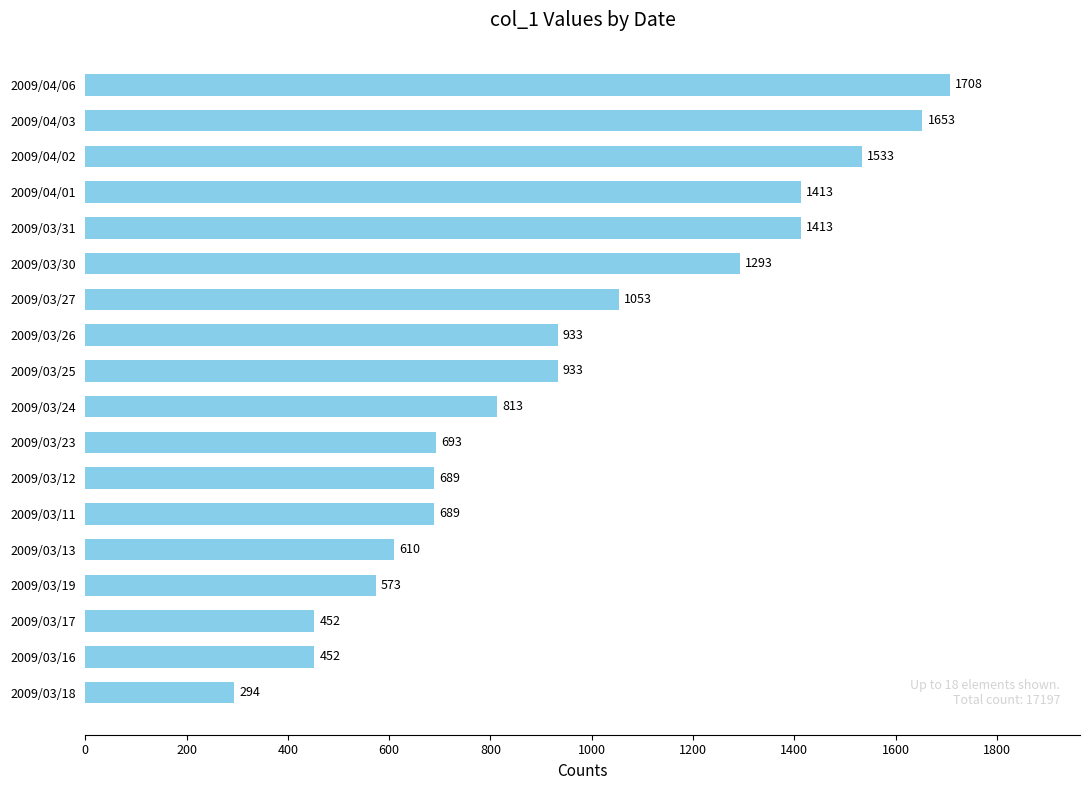

Is it true that the value at 2009/03/19 is 252?

False